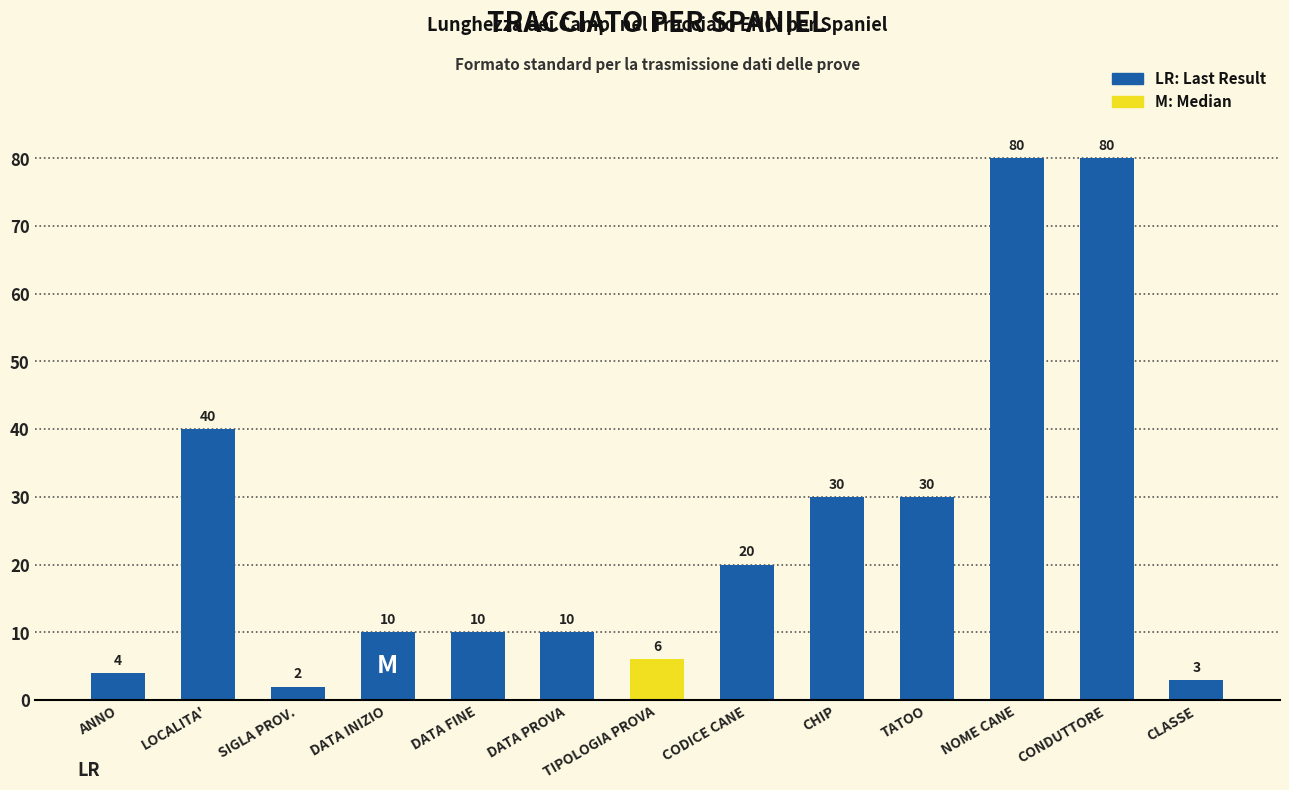

Reading left to right, extract all data points from this chart.

4	40	2	10	10	10	6	20	30	30	80	80	3